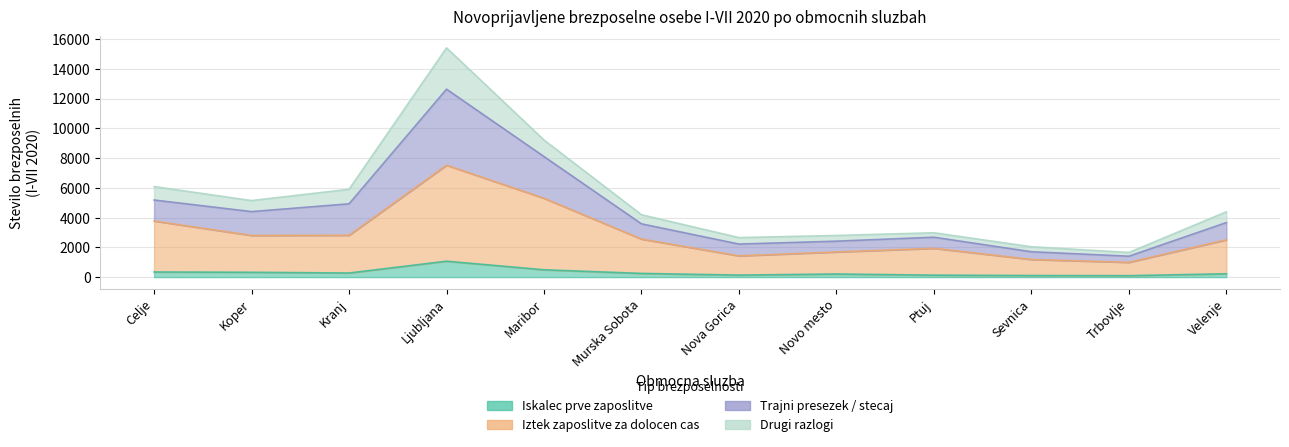

Is it true that Iskalec prve zaposlitve equals 207 at Novo mesto?

True